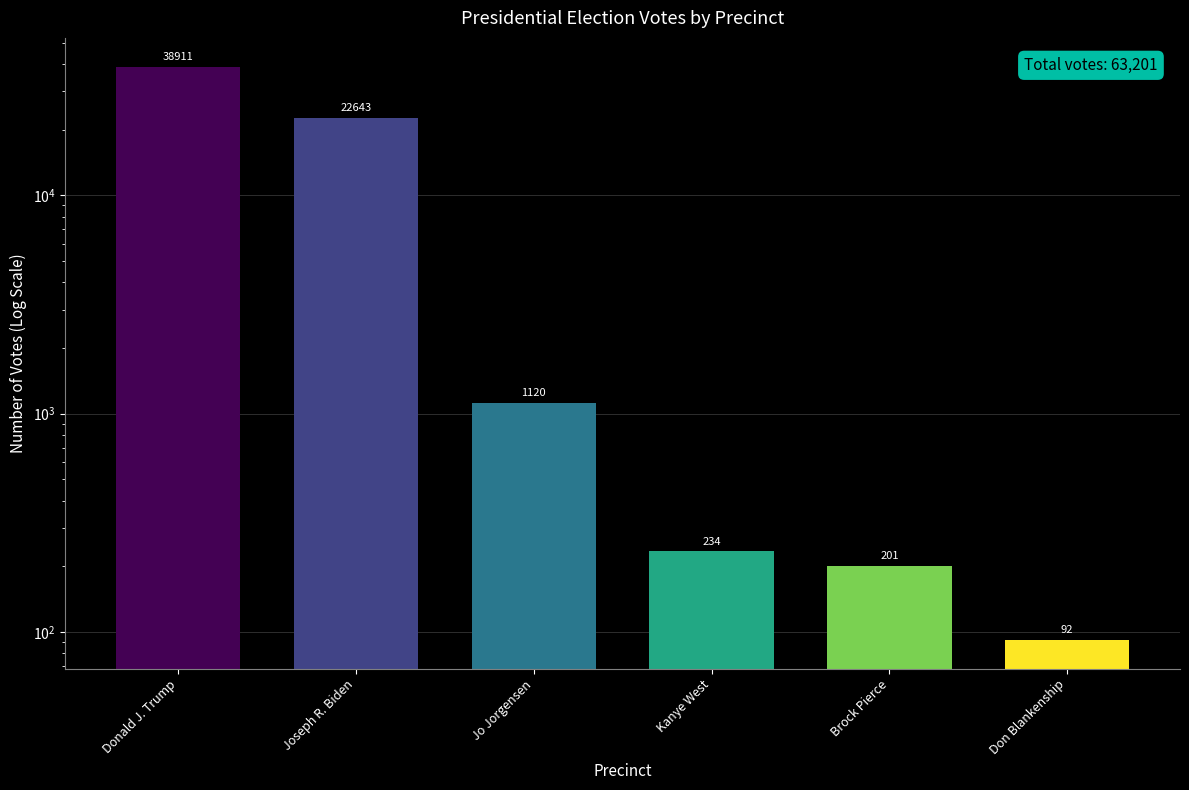

Does the chart contain any negative values?

No